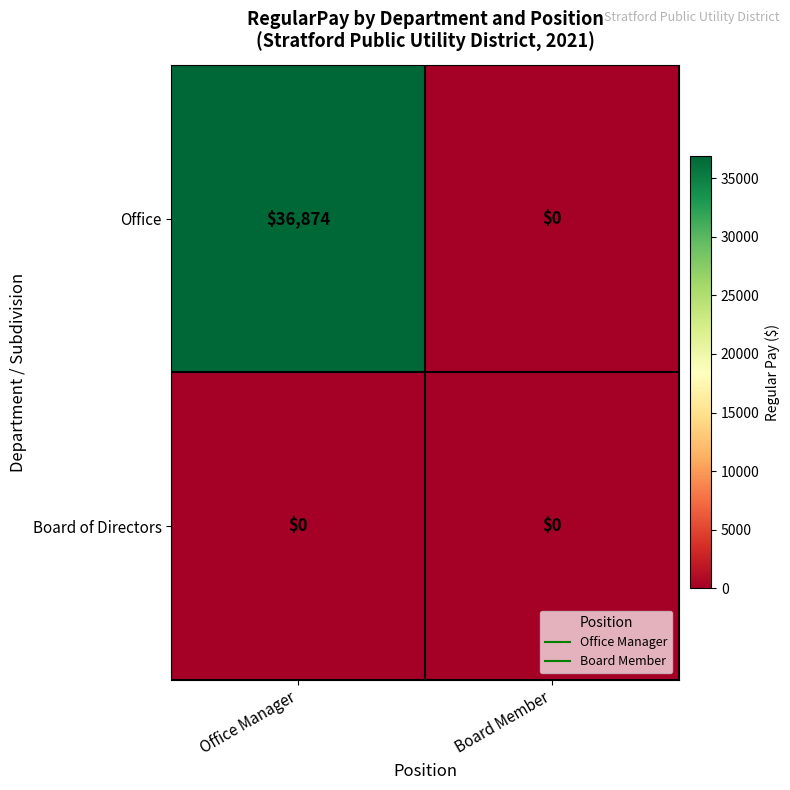

How many data points in Office are less than 36874?

1